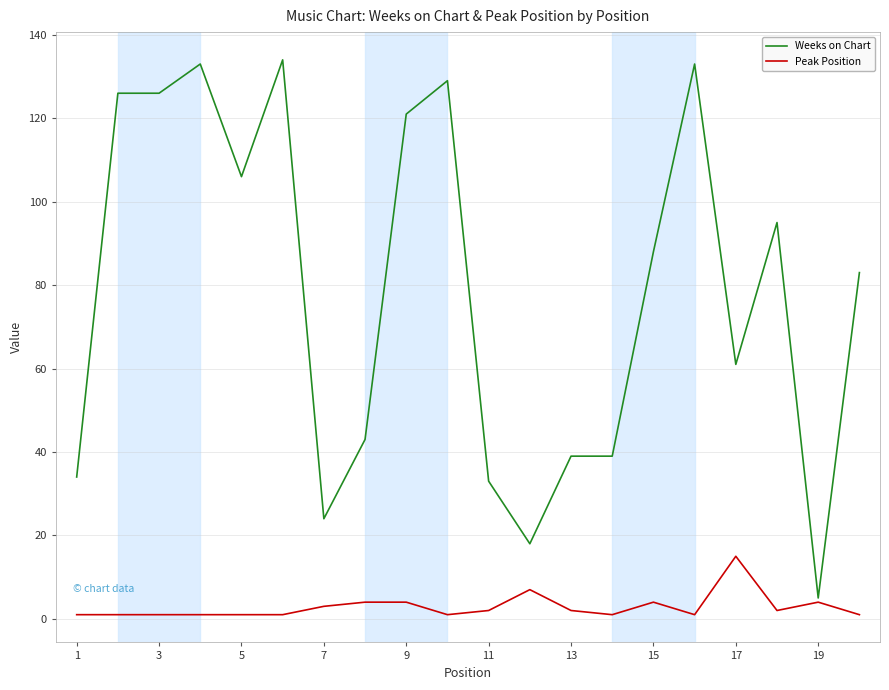

What is the difference between the second highest and second lowest values in the Weeks on Chart series?

115